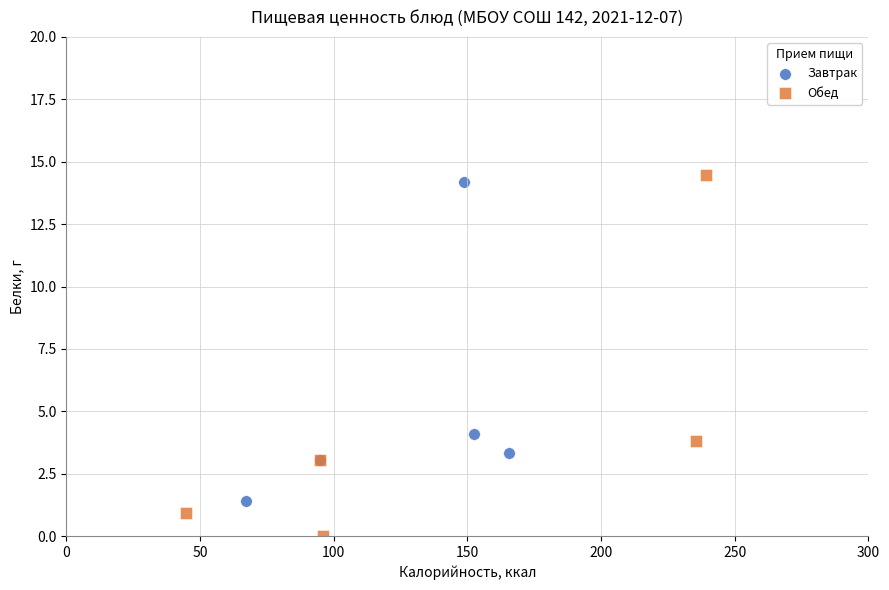

Which series reaches the minimum Y coordinate?

Обед